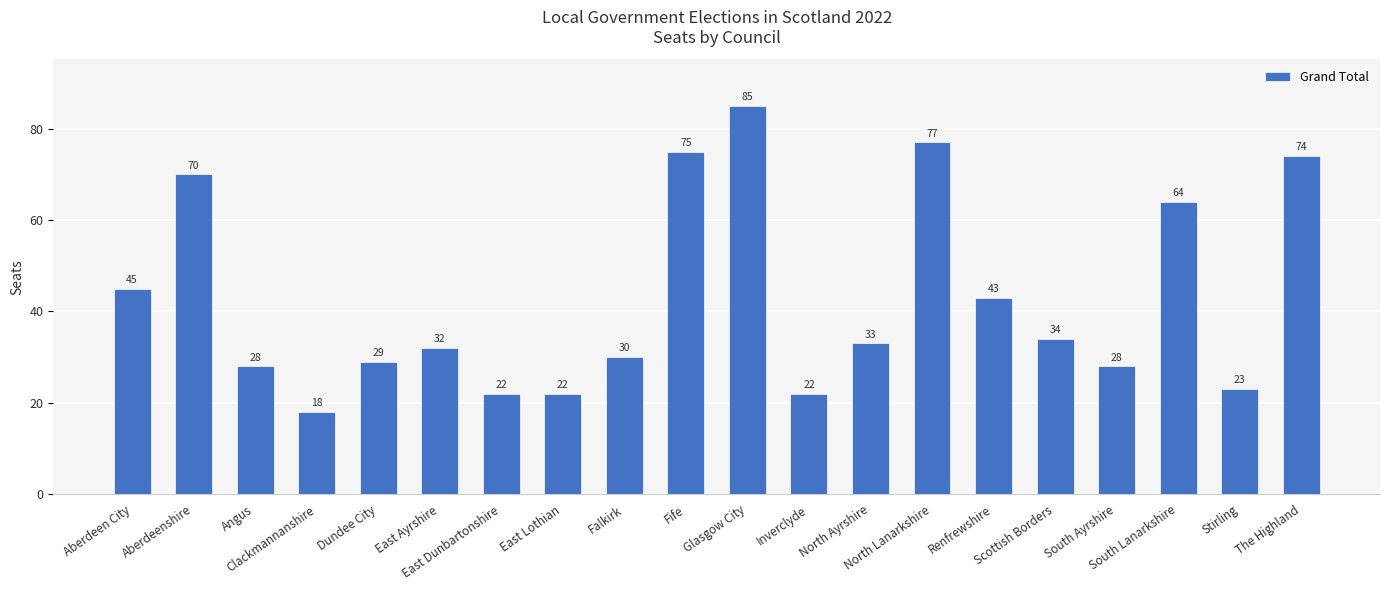

What is the value of the 4th bar from the left?

18